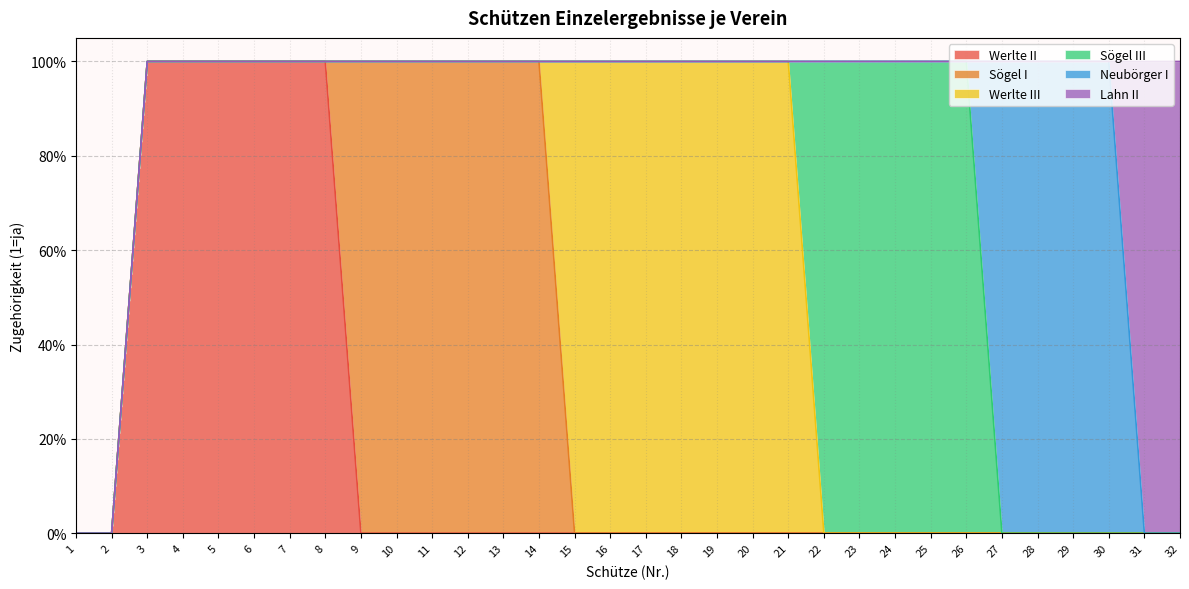

Which series changed the most between 16 and 24?

Werlte III